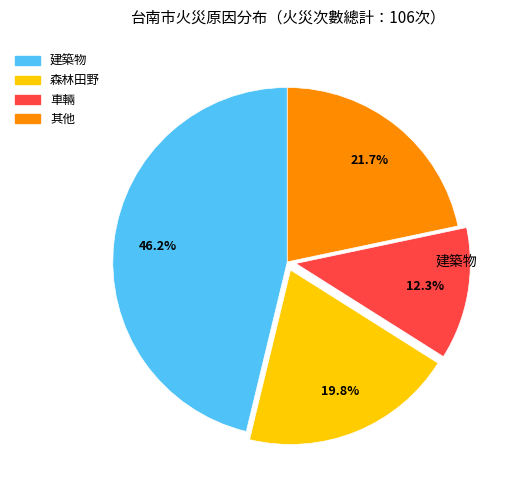

True or false: 車輛 accounts for 12% of the total.

True